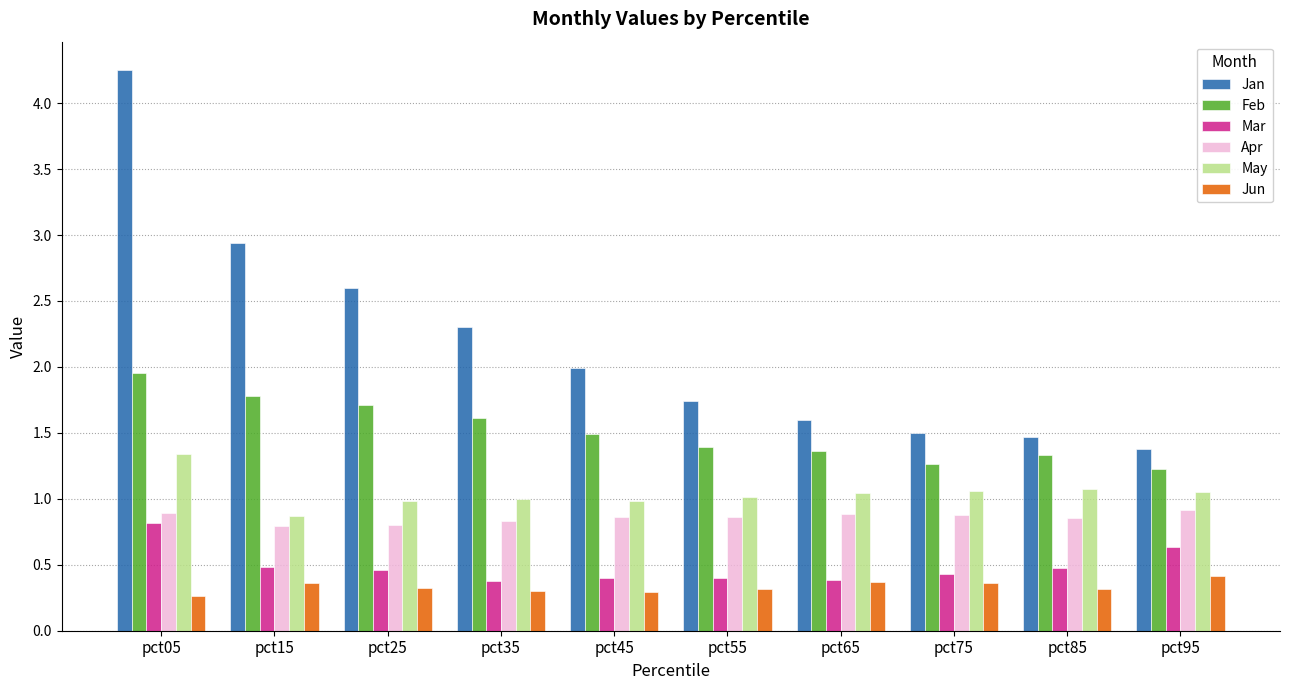

How many distinct data groups are displayed?

6